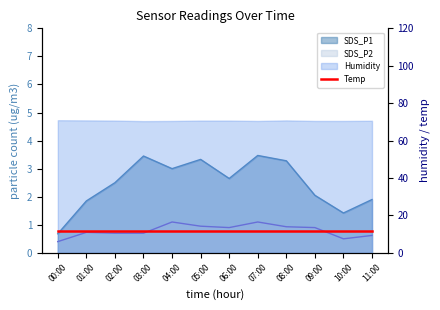

Which has a higher value, 03:00 or 08:00?

03:00